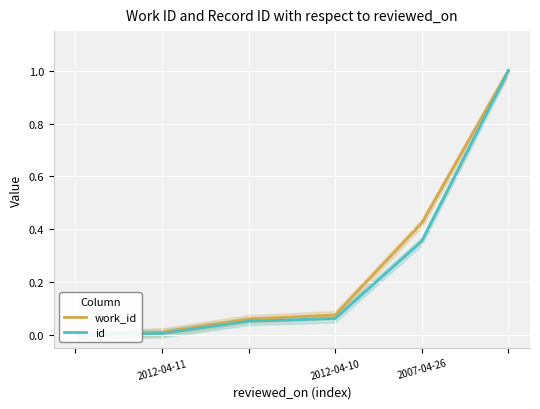

What is the label of the 1st point from the left?

2012-04-11